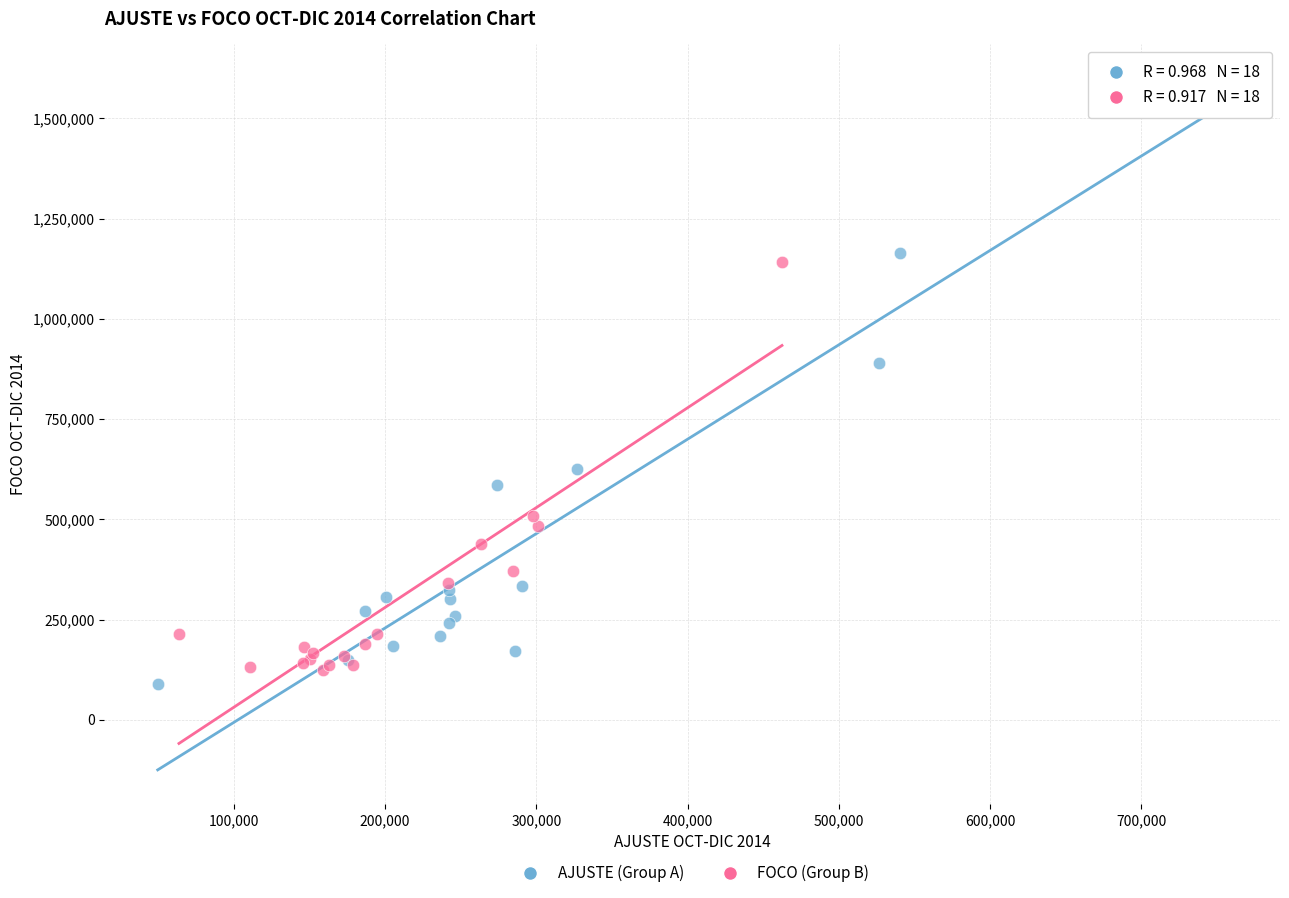

Which series has the widest spread of Y values?

AJUSTE (Group A)